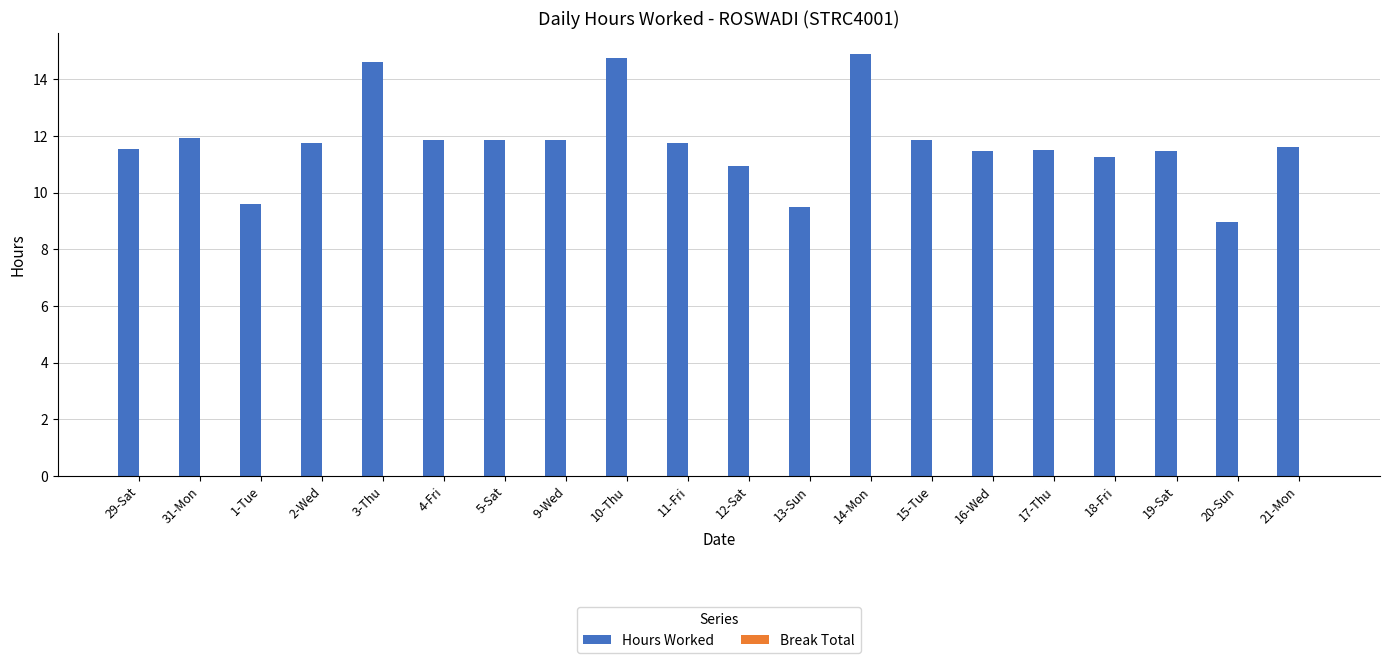

What is the difference between the maximum and second lowest values?

5.4